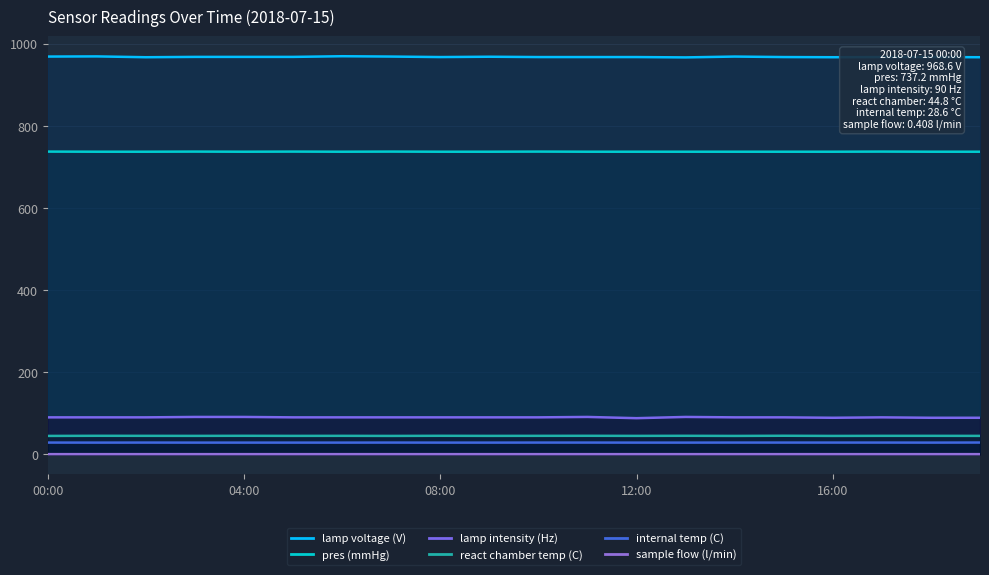

Reading left to right, what are all the values shown in this chart?

lamp voltage (V): 968.6	969.0	967.0	967.8	967.8	967.8	969.4	968.6	967.4	968.2	967.4	967.4	967.4	966.6	968.6	967.4	967.0	967.4	967.4	967.0
pres (mmHg): 737.2	736.9	736.9	737.2	736.9	737.2	736.9	737.2	736.9	736.9	737.2	736.9	736.9	736.9	736.9	736.9	736.9	737.2	736.9	736.9
lamp intensity (Hz): 90.0	90.0	90.0	91.0	91.0	90.0	90.0	90.0	90.0	90.0	90.0	91.0	88.0	91.0	90.0	90.0	89.0	90.0	89.0	89.0
react chamber temp (C): 44.8	45.1	45.0	44.9	45.1	44.9	45.0	44.8	45.1	44.9	45.0	45.1	44.9	45.1	44.8	45.2	44.8	45.0	45.0	44.9
internal temp (C): 28.6	28.5	28.6	28.5	28.5	28.5	28.5	28.6	28.5	28.5	28.6	28.6	28.5	28.5	28.6	28.6	28.6	28.6	28.5	28.7
sample flow (l/min): 0.4	0.4	0.4	0.4	0.4	0.4	0.4	0.4	0.4	0.4	0.4	0.4	0.4	0.4	0.4	0.4	0.4	0.4	0.4	0.4